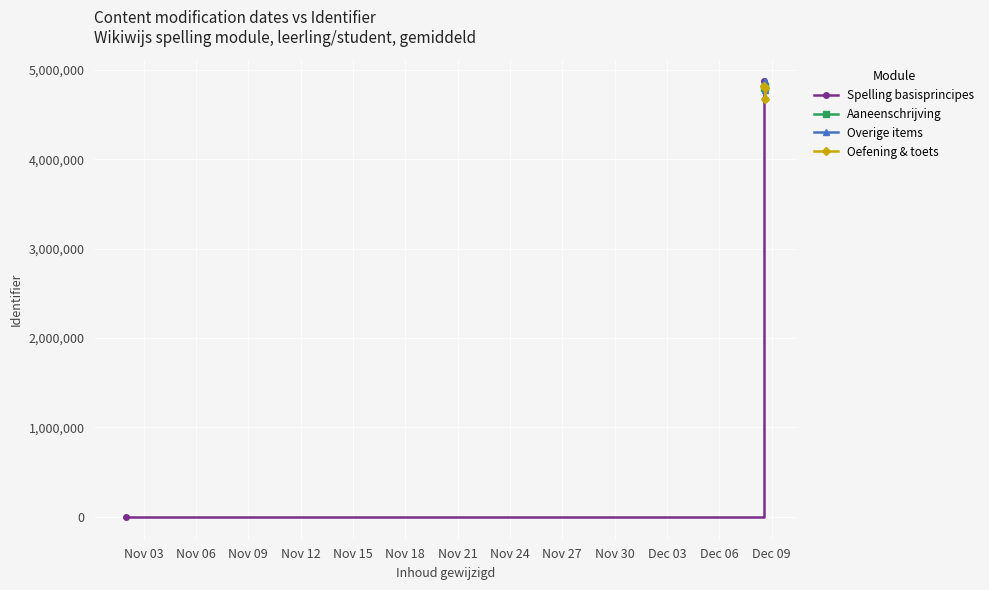

At which category does the chart reach its peak across all series?

2018-12-08 14:15